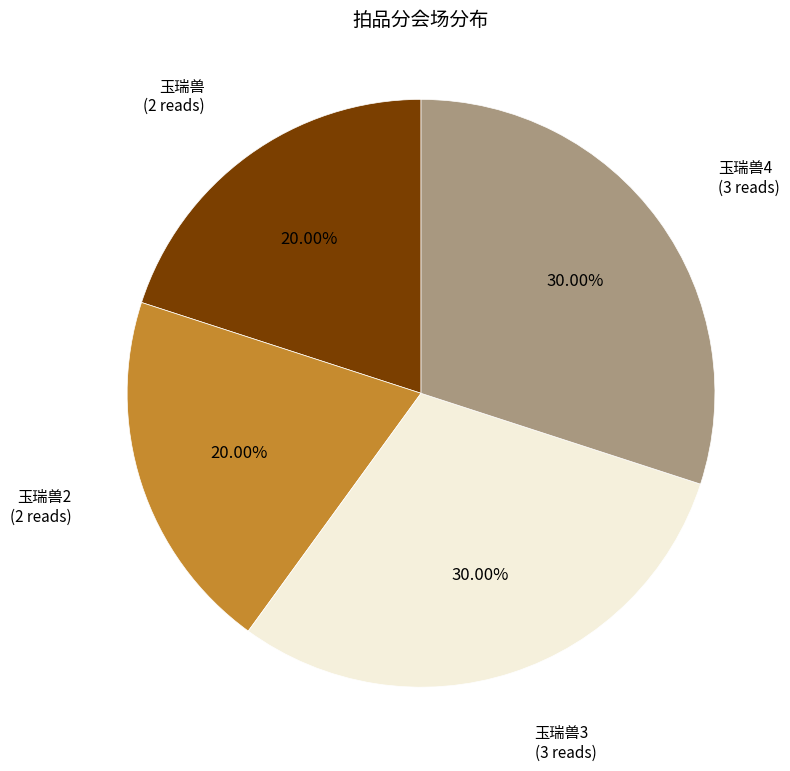

Combined, do 玉瑞兽3 and 玉瑞兽4 account for over 50%?

Yes